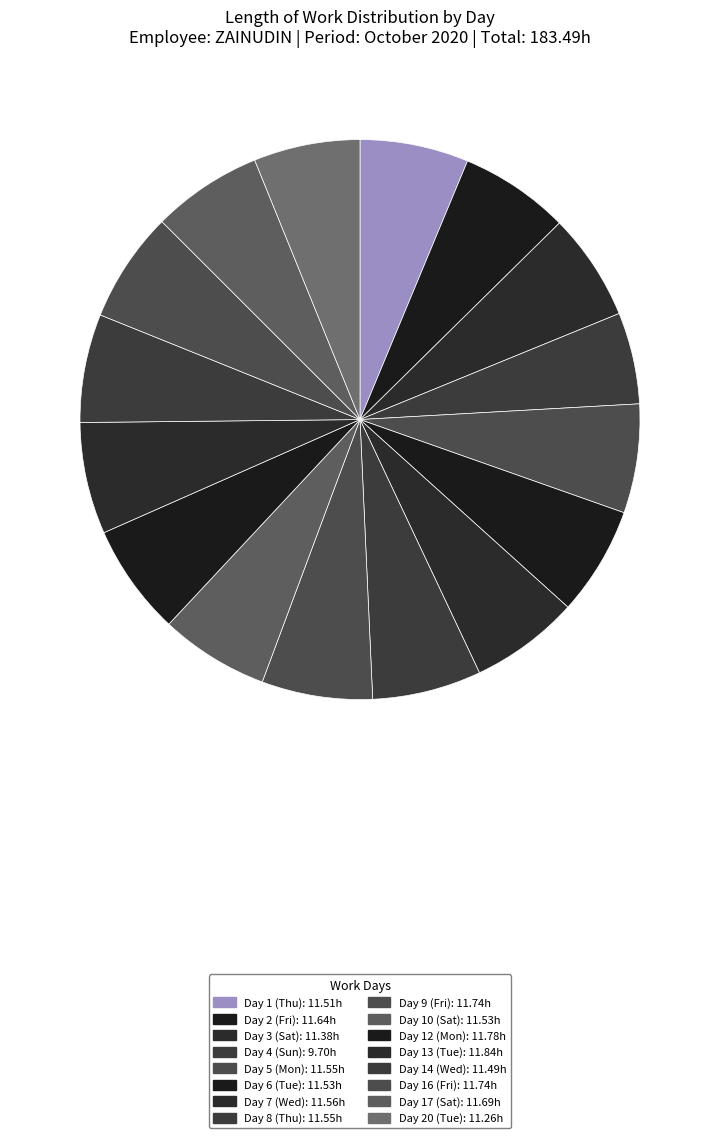

How many segments does this pie chart have?

16